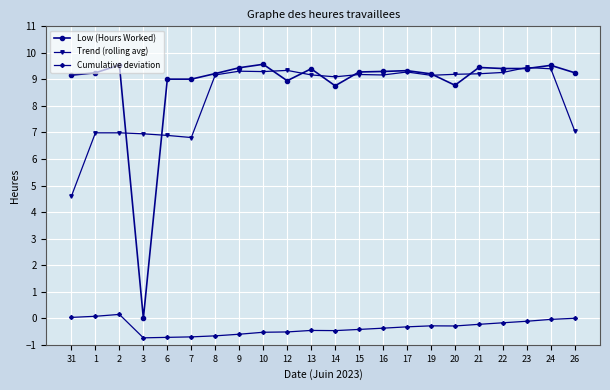

How many series are shown in this chart?

3